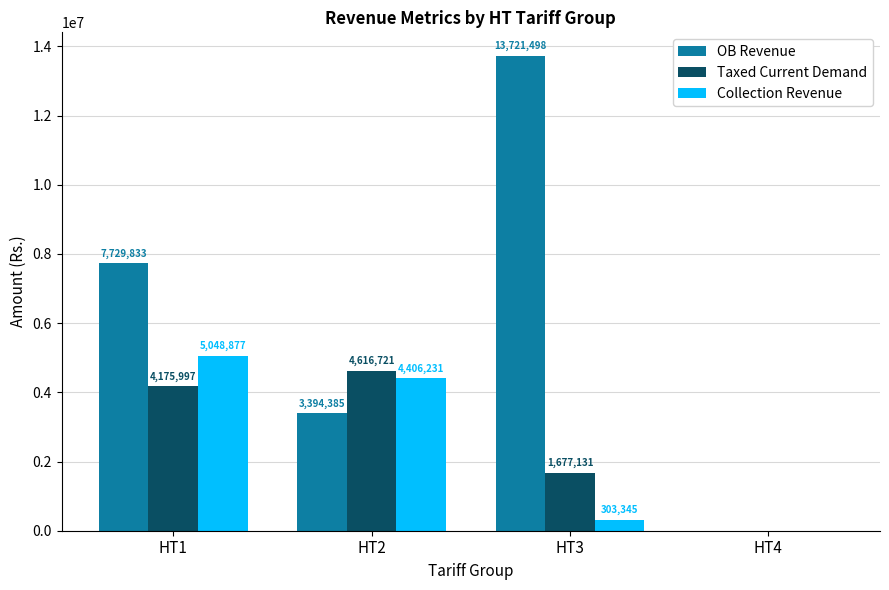

What is the sum of the Taxed Current Demand values at HT1 and HT2?

8792718